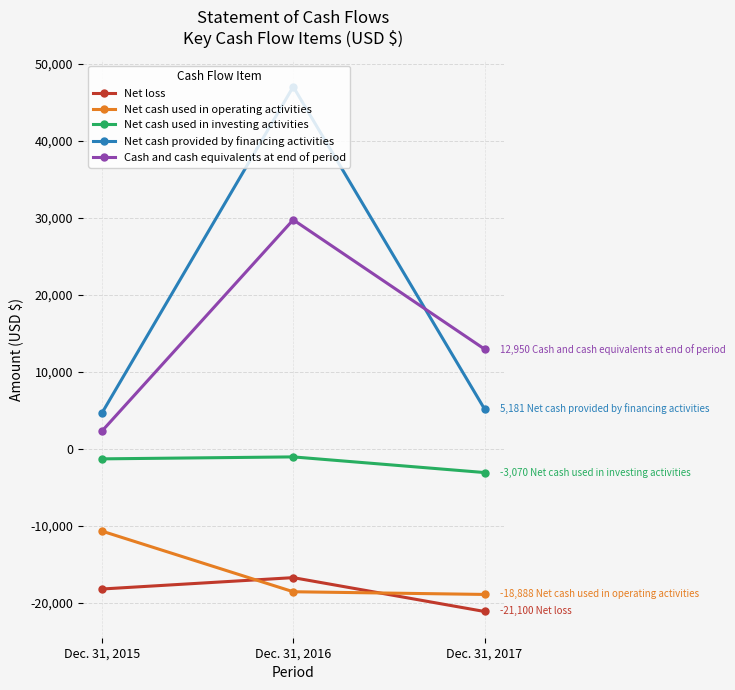

What are all the series names shown in the legend?

Net loss, Net cash used in operating activities, Net cash used in investing activities, Net cash provided by financing activities, Cash and cash equivalents at end of period